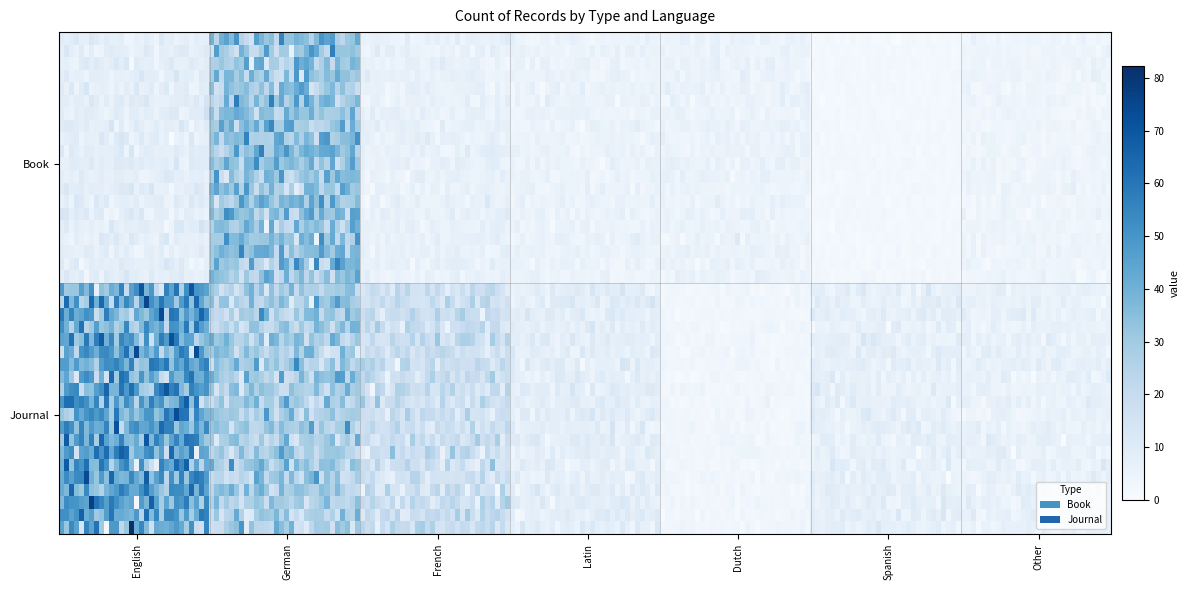

What is the change in value from Book_Dutch to Journal_French?

+13